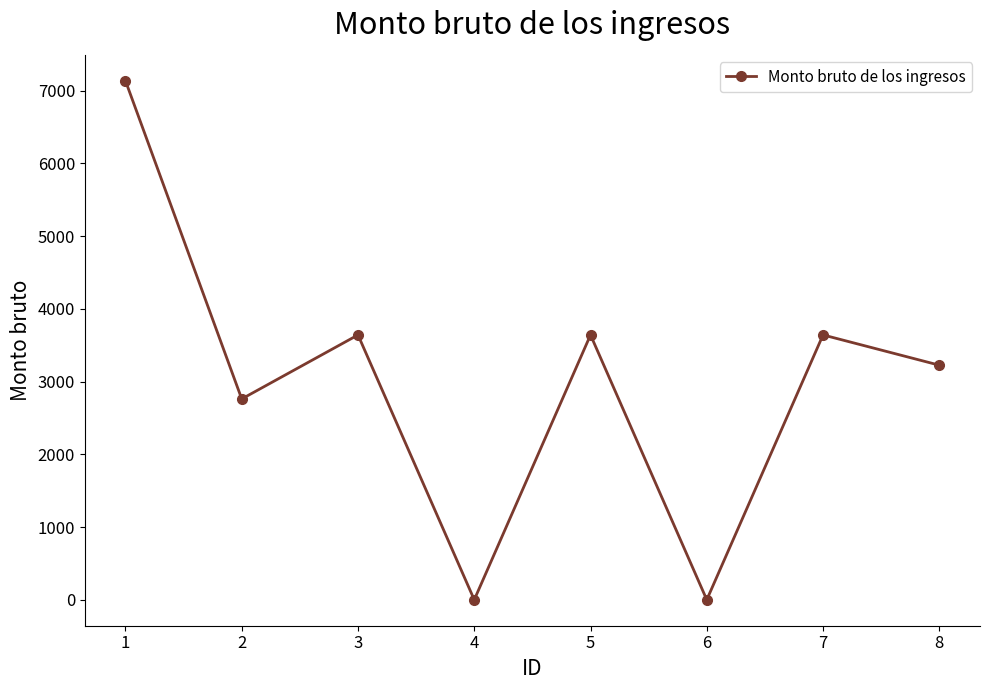

How many lines are shown in the chart?

1